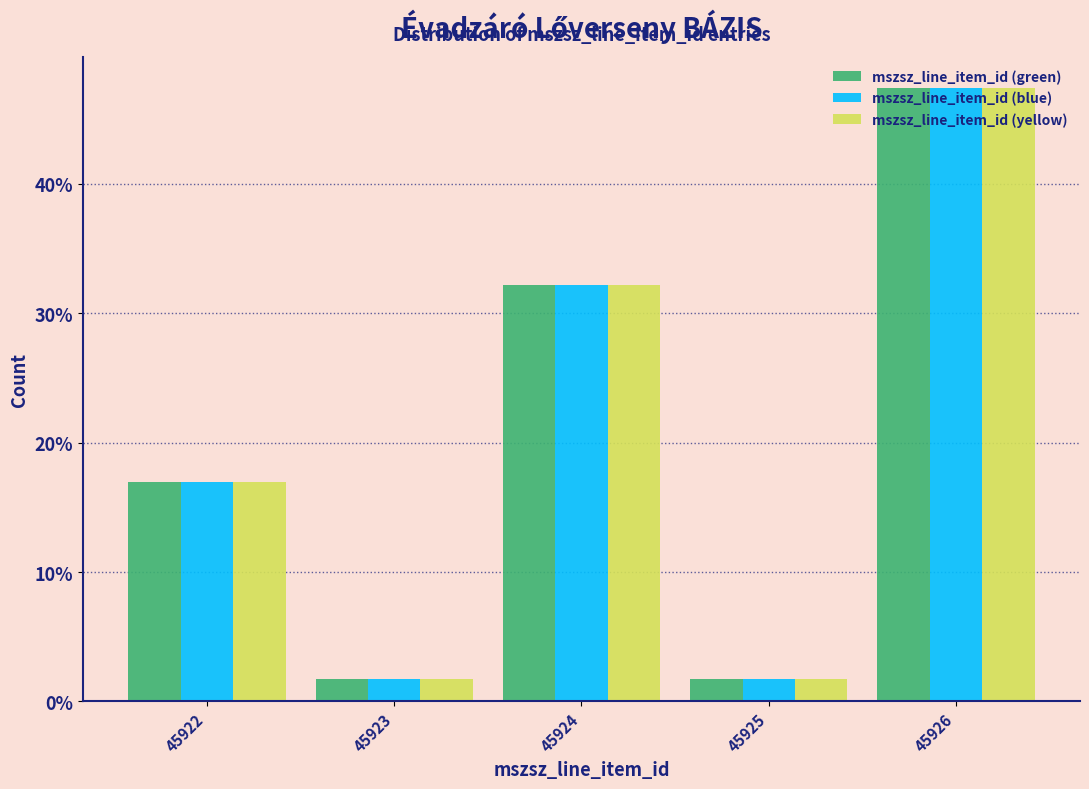

Does the chart contain any negative values?

No